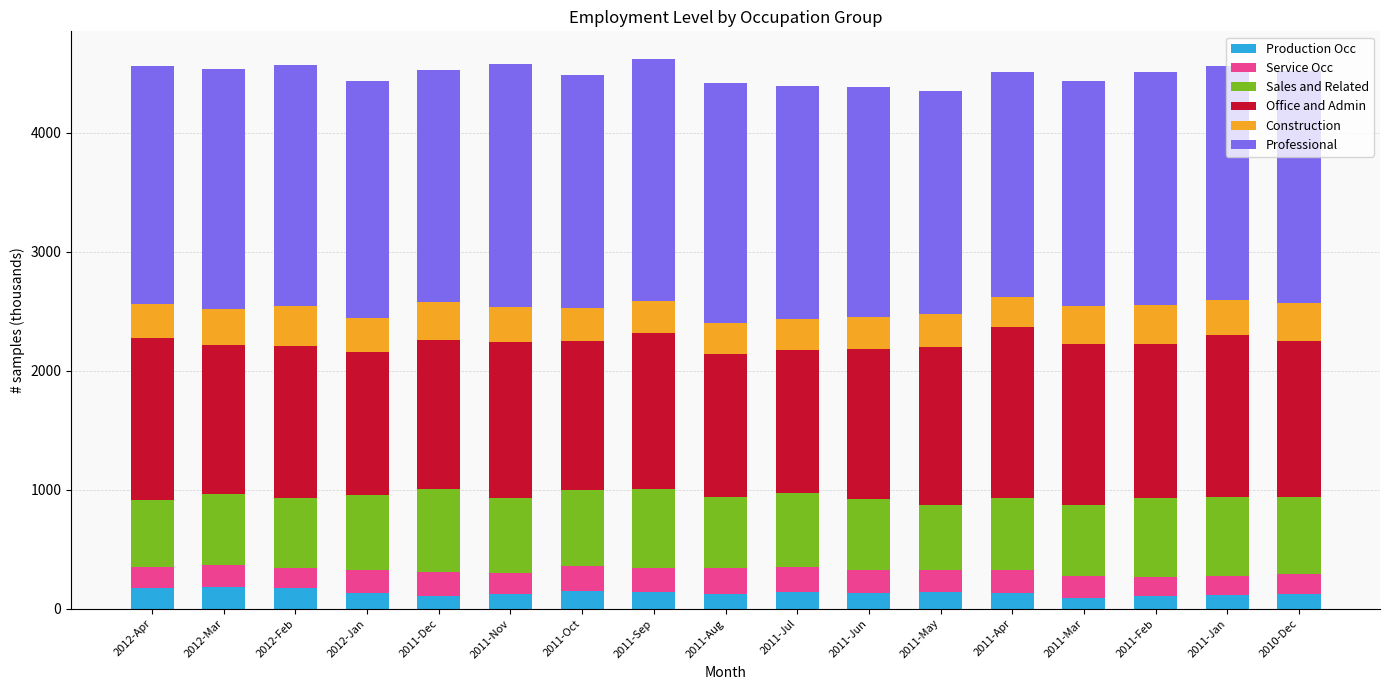

The value of Production Occ at 2011-Oct is 148. True or false?

True